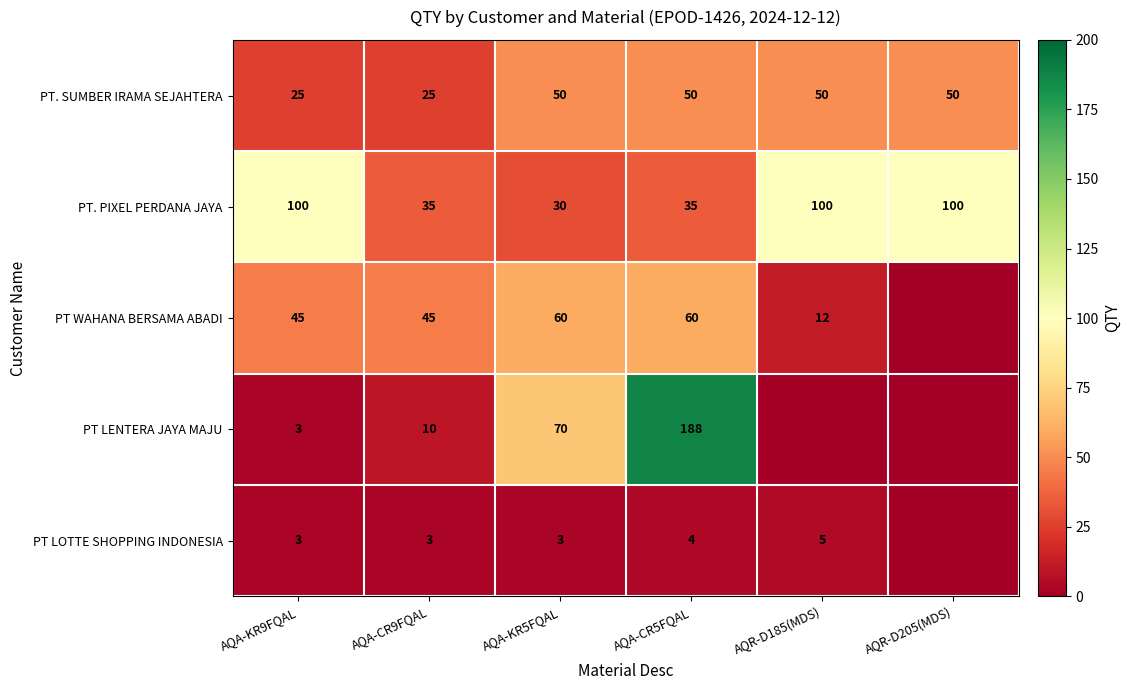

What is the sum of all PT. PIXEL PERDANA JAYA values?

400